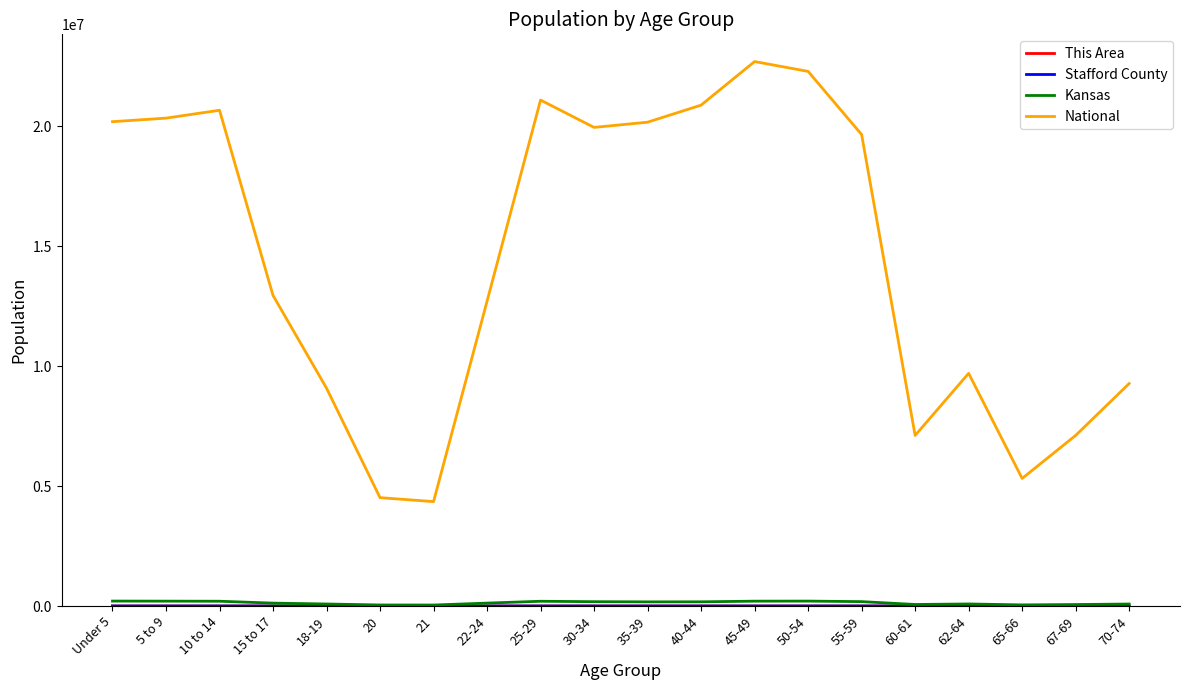

Which series has the largest total across all categories?

National